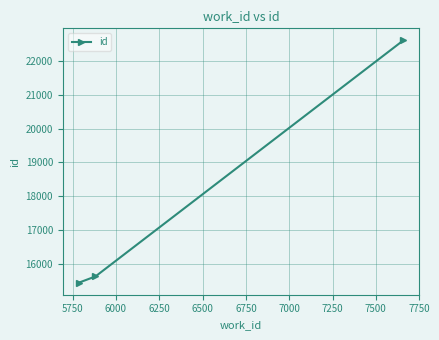

What is the minimum value shown in the chart?

15441